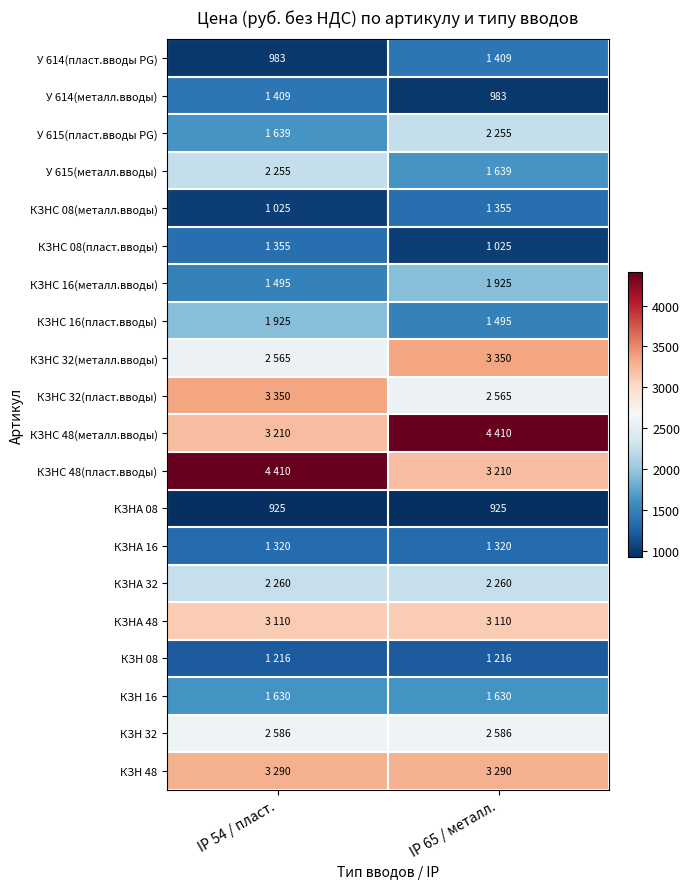

The value of КЗНА 08 at IP 54 / пласт. is 1304. True or false?

False